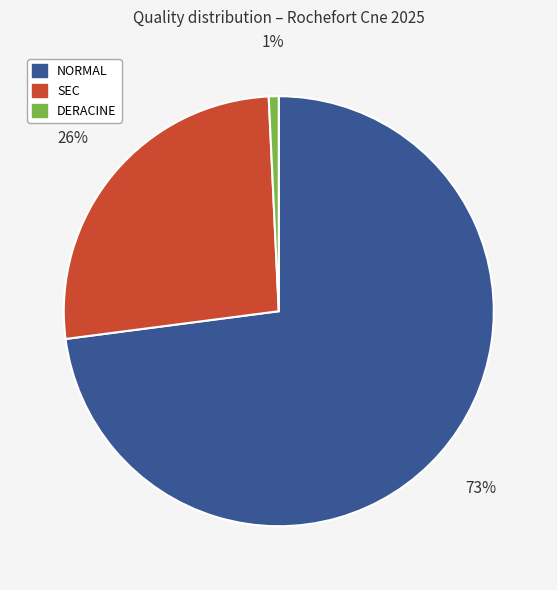

Is there a majority slice in this chart?

Yes